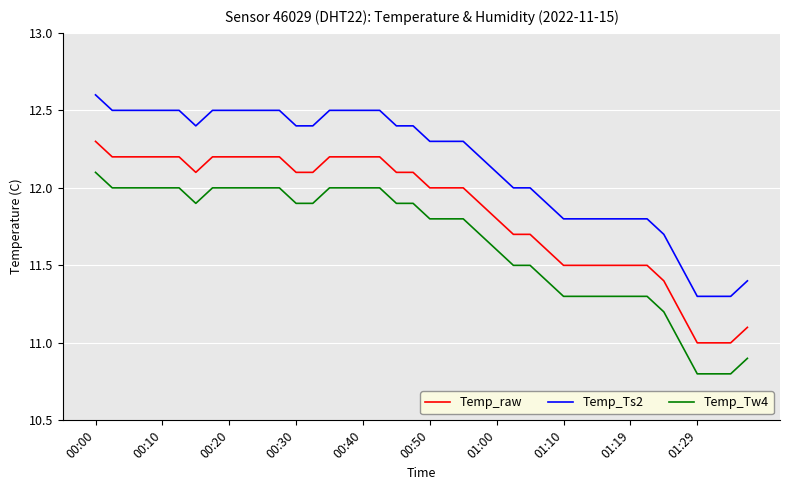

Which series has the largest total across all categories?

Temp_Ts2